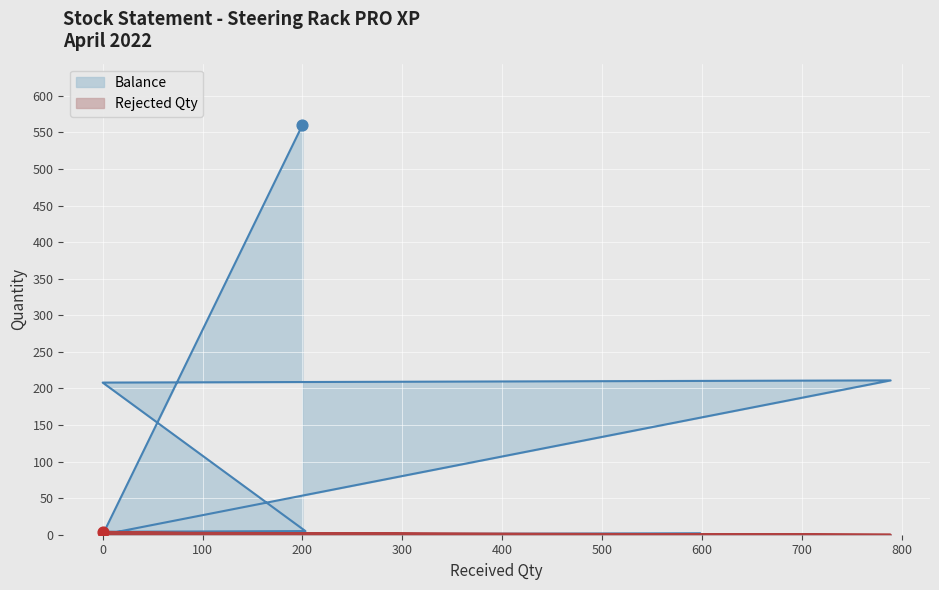

At which category is the sum across all series the highest?

200